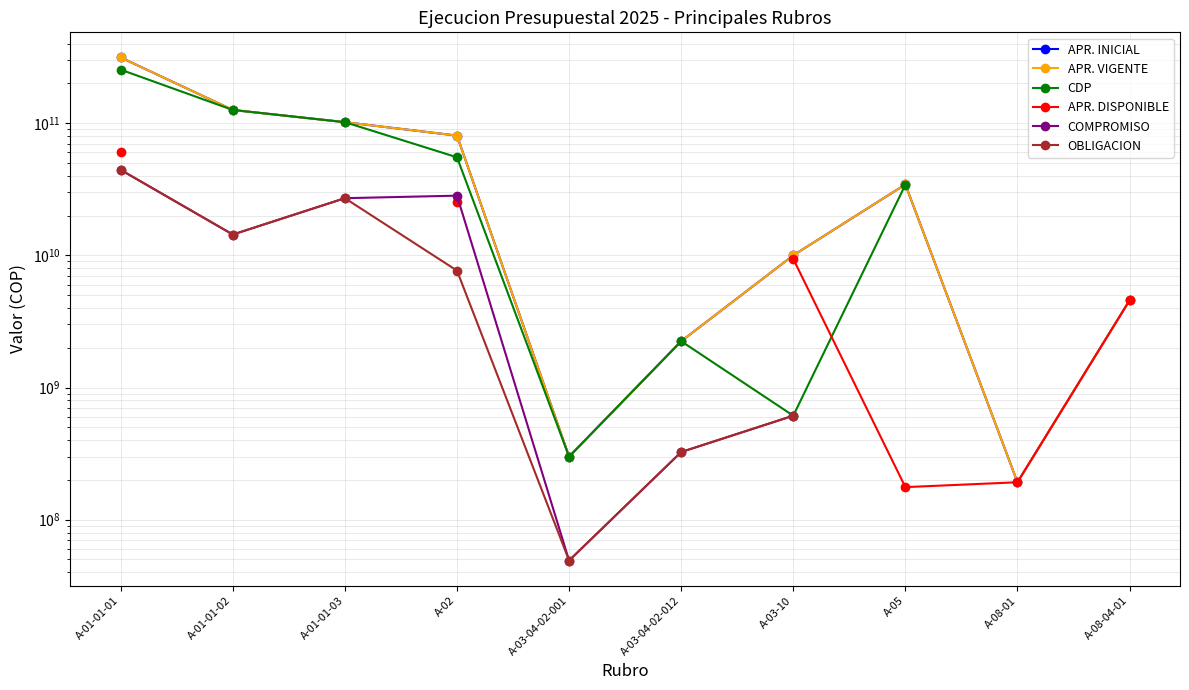

In CDP, how many points are lower than both neighbors (excluding endpoints)?

2